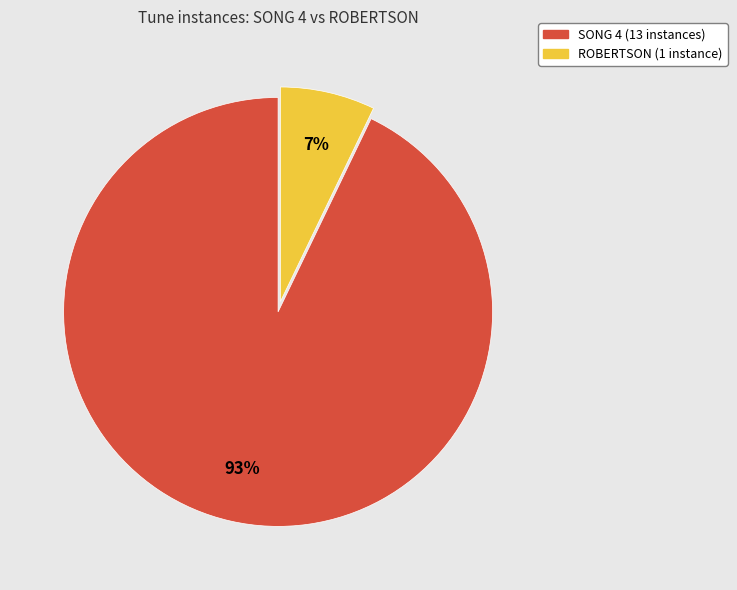

Which has a higher value, SONG 4 (13 instances) or ROBERTSON (1 instance)?

SONG 4 (13 instances)